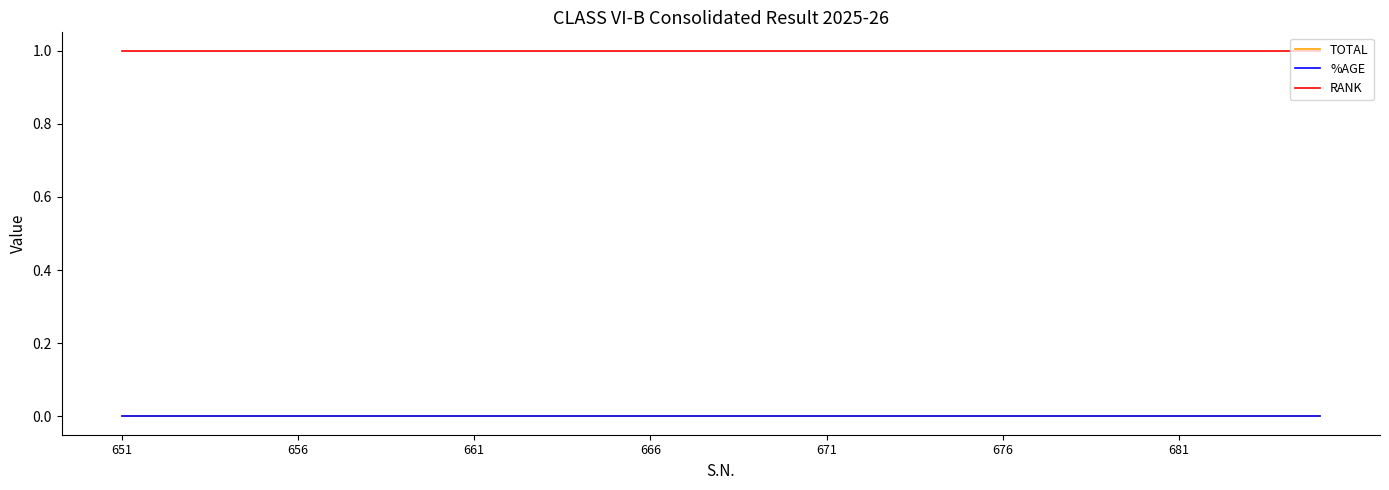

True or false: TOTAL and RANK intersect in this chart.

False